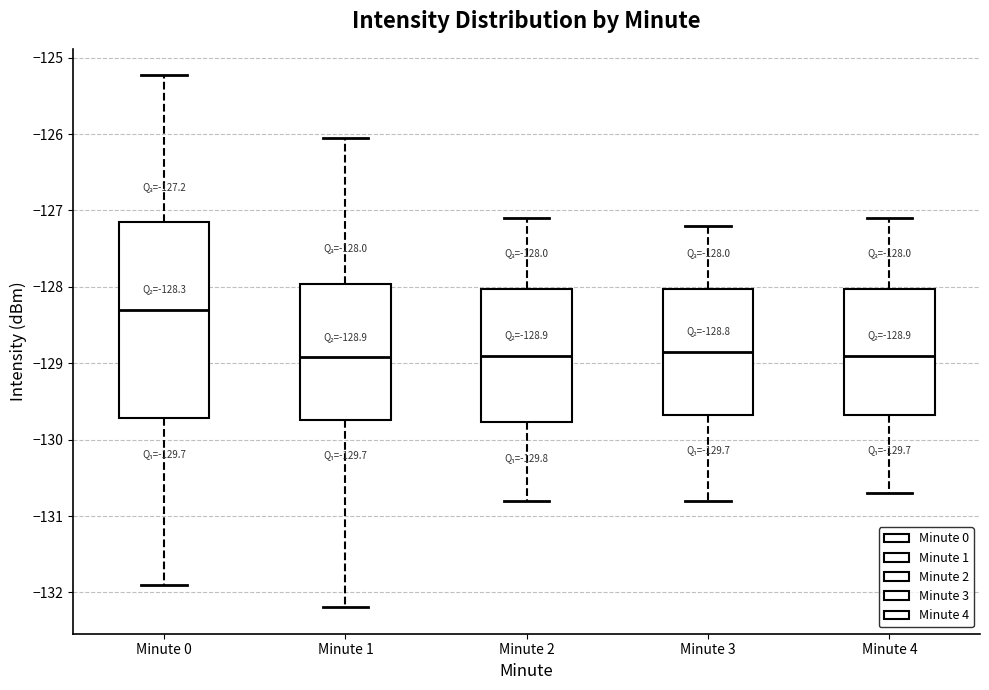

Which box is the tallest, from its lower edge to its upper edge?

Minute 0